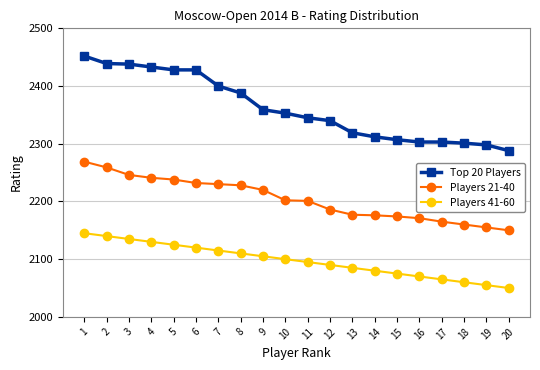

Which series has the largest range (max minus min)?

Top 20 Players